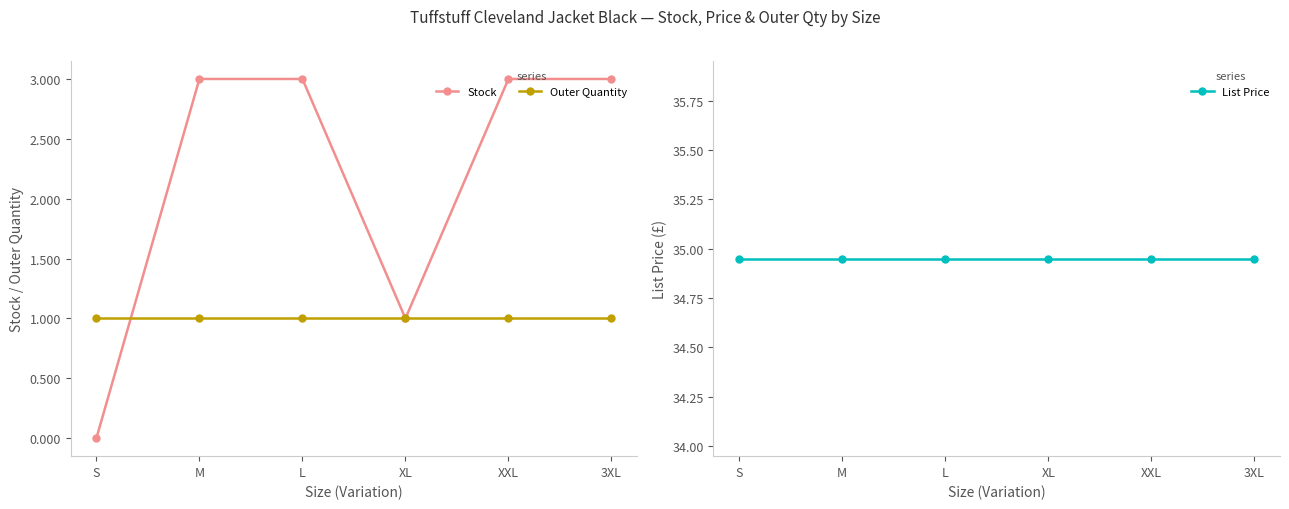

What is the difference between the maximum and minimum values in the Stock series?

3